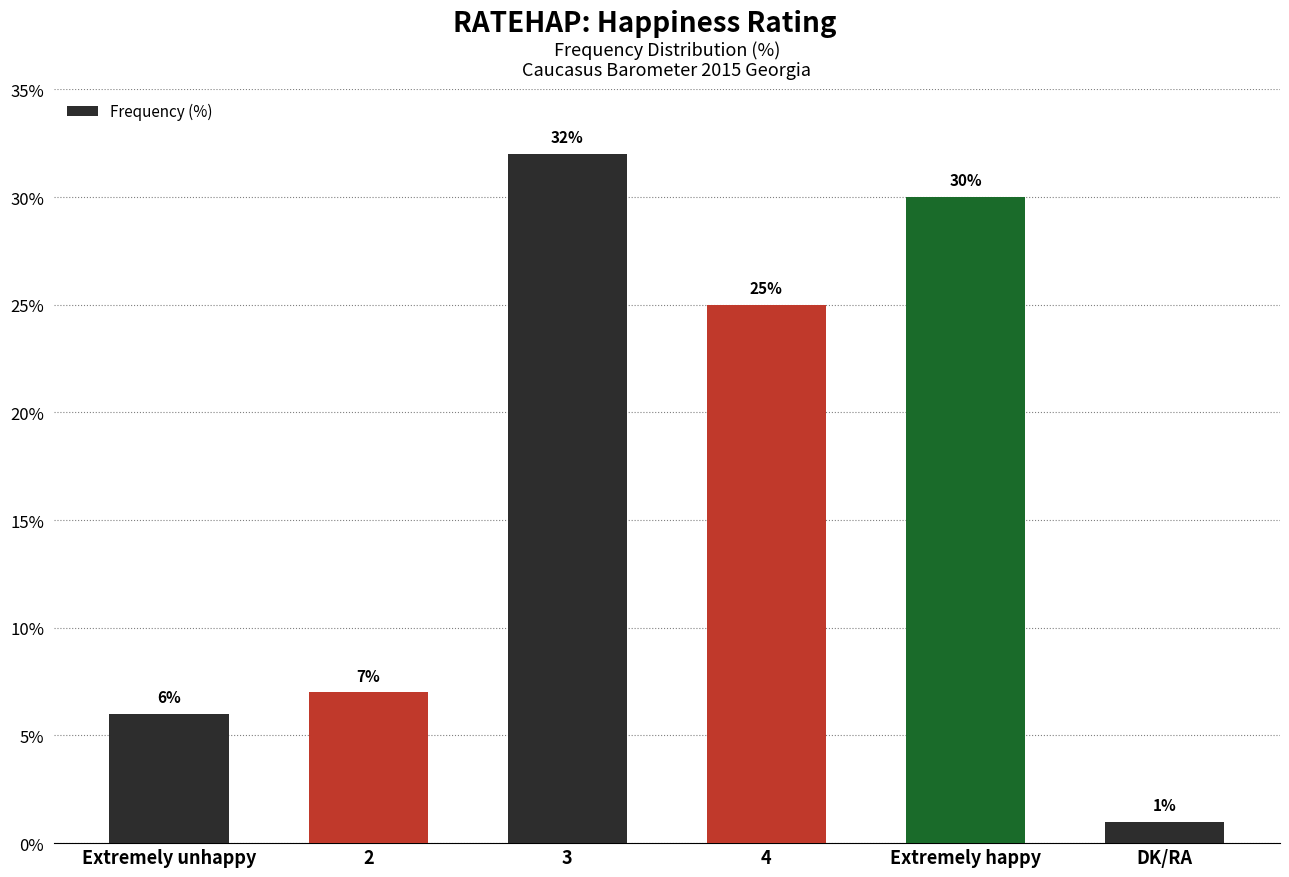

List the labels in order of value, smallest first.

DK/RA, Extremely unhappy, 2, 4, Extremely happy, 3